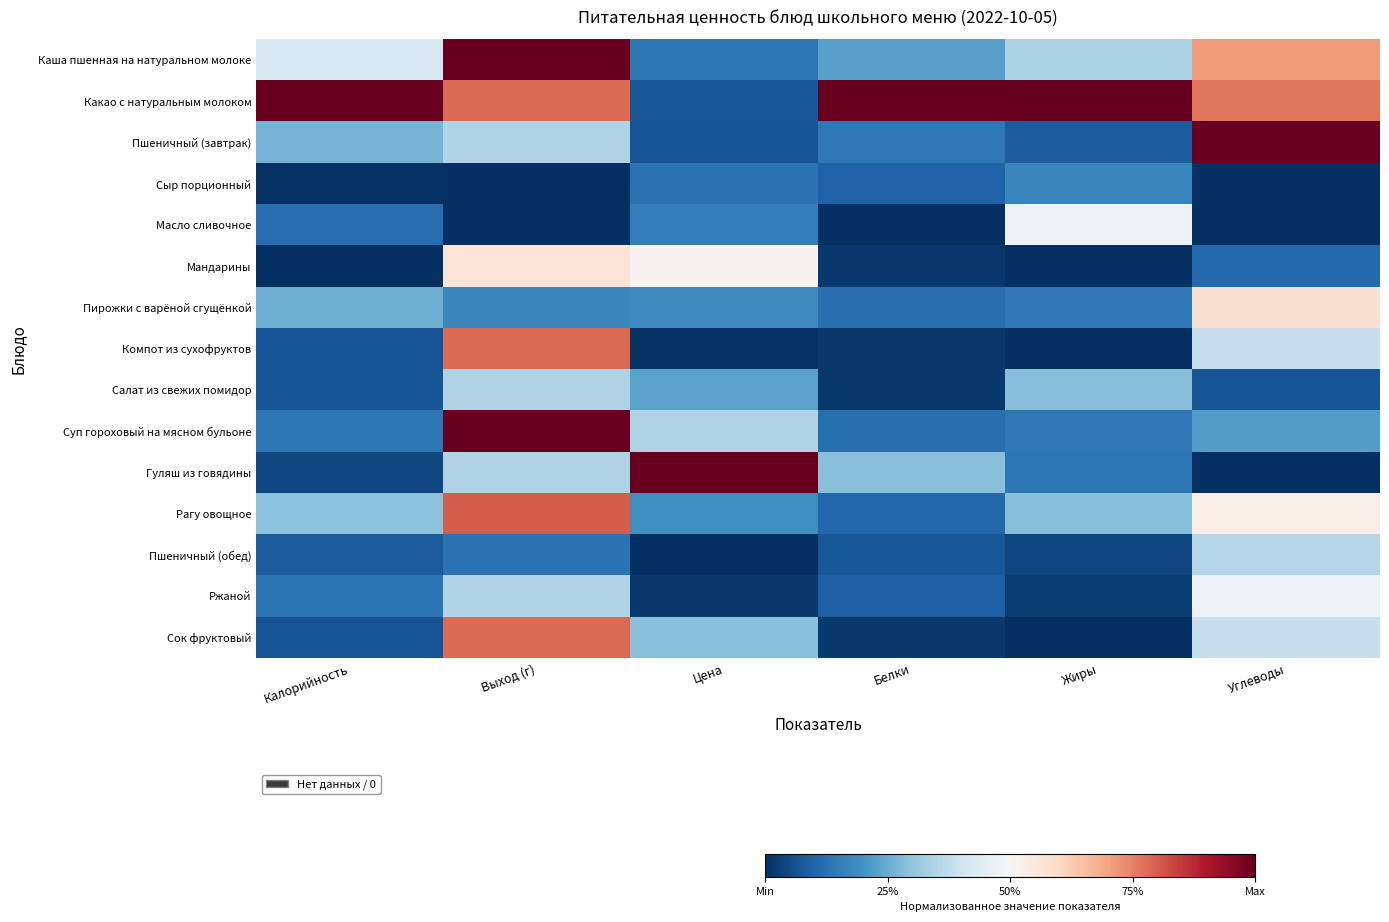

Reading left to right, what are all the values shown in this chart?

Каша пшенная на натуральном молоке: Калорийность=0.4	Выход (г)=1.0	Цена=0.1	Белки=0.2	Жиры=0.3	Углеводы=0.7
Какао с натуральным молоком: Калорийность=1.0	Выход (г)=0.8	Цена=0.1	Белки=1.0	Жиры=1.0	Углеводы=0.8
Пшеничный (завтрак): Калорийность=0.3	Выход (г)=0.3	Цена=0.1	Белки=0.1	Жиры=0.1	Углеводы=1.0
Сыр порционный: Калорийность=0.0	Выход (г)=0.0	Цена=0.1	Белки=0.1	Жиры=0.2	Углеводы=0.0
Масло сливочное: Калорийность=0.1	Выход (г)=0.0	Цена=0.2	Белки=0.0	Жиры=0.5	Углеводы=0.0
Мандарины: Калорийность=0.0	Выход (г)=0.6	Цена=0.5	Белки=0.0	Жиры=0.0	Углеводы=0.1
Пирожки с варёной сгущёнкой: Калорийность=0.3	Выход (г)=0.2	Цена=0.2	Белки=0.1	Жиры=0.1	Углеводы=0.6
Компот из сухофруктов: Калорийность=0.1	Выход (г)=0.8	Цена=0.0	Белки=0.0	Жиры=0.0	Углеводы=0.4
Салат из свежих помидор: Калорийность=0.1	Выход (г)=0.3	Цена=0.2	Белки=0.0	Жиры=0.3	Углеводы=0.1
Суп гороховый на мясном бульоне: Калорийность=0.1	Выход (г)=1.0	Цена=0.3	Белки=0.1	Жиры=0.1	Углеводы=0.2
Гуляш из говядины: Калорийность=0.0	Выход (г)=0.3	Цена=1.0	Белки=0.3	Жиры=0.1	Углеводы=0.0
Рагу овощное: Калорийность=0.3	Выход (г)=0.8	Цена=0.2	Белки=0.1	Жиры=0.3	Углеводы=0.5
Пшеничный (обед): Калорийность=0.1	Выход (г)=0.1	Цена=0.0	Белки=0.1	Жиры=0.0	Углеводы=0.4
Ржаной: Калорийность=0.1	Выход (г)=0.3	Цена=0.0	Белки=0.1	Жиры=0.0	Углеводы=0.5
Сок фруктовый: Калорийность=0.1	Выход (г)=0.8	Цена=0.3	Белки=0.0	Жиры=0.0	Углеводы=0.4